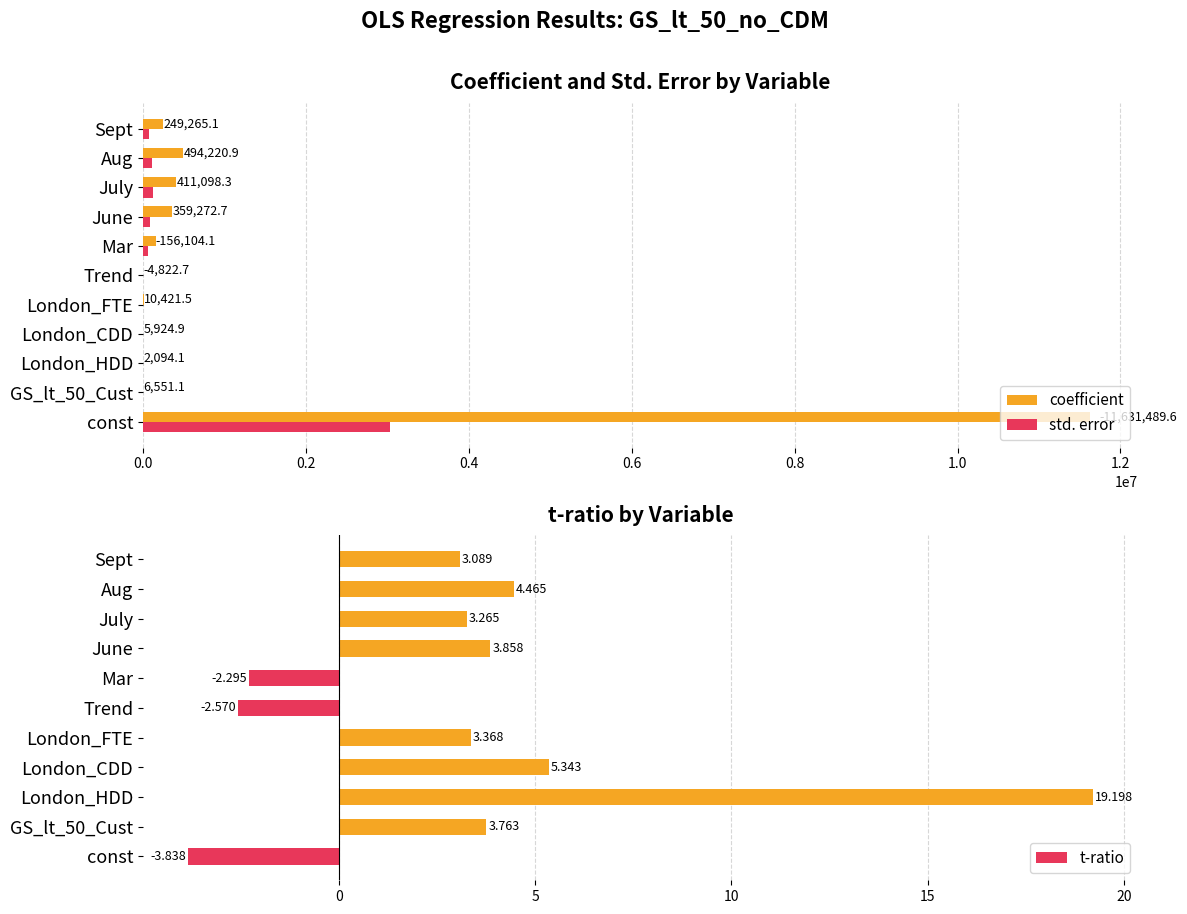

At which label is coefficient closest to 5816791?

Aug